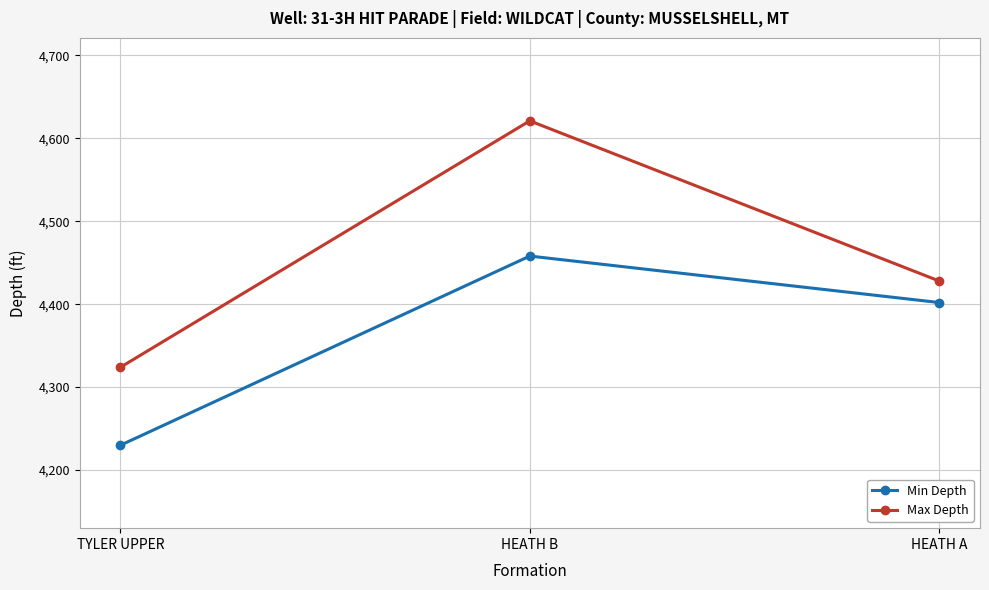

How many values in the Max Depth series are below 4428?

1